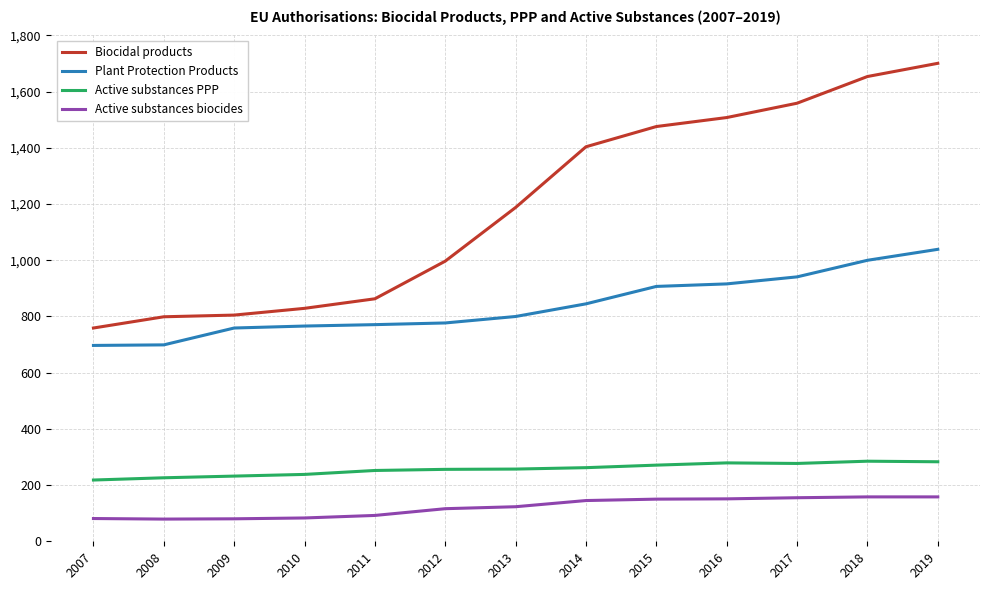

Rank the series at 2007 from highest to lowest value.

Biocidal products, Plant Protection Products, Active substances PPP, Active substances biocides